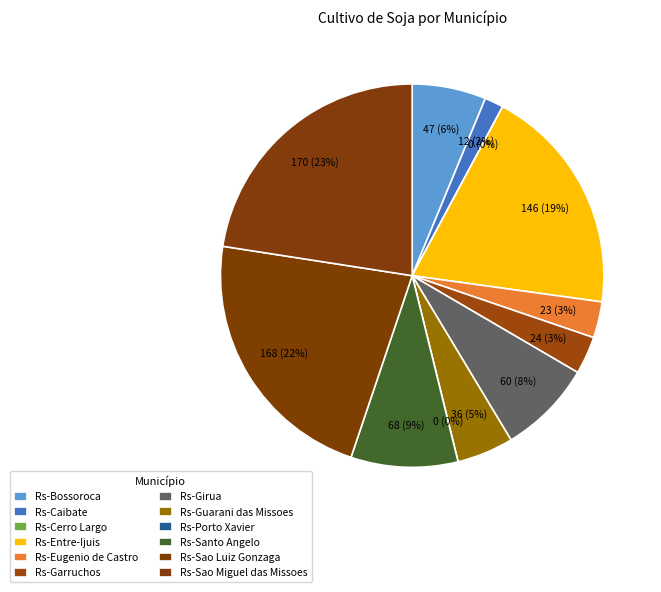

How many slices are in this pie chart?

12